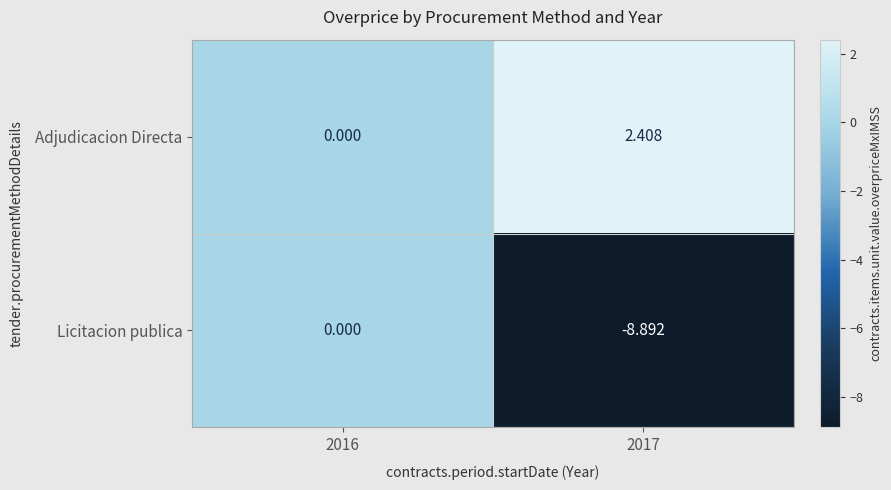

How many categories are shown in the chart?

2